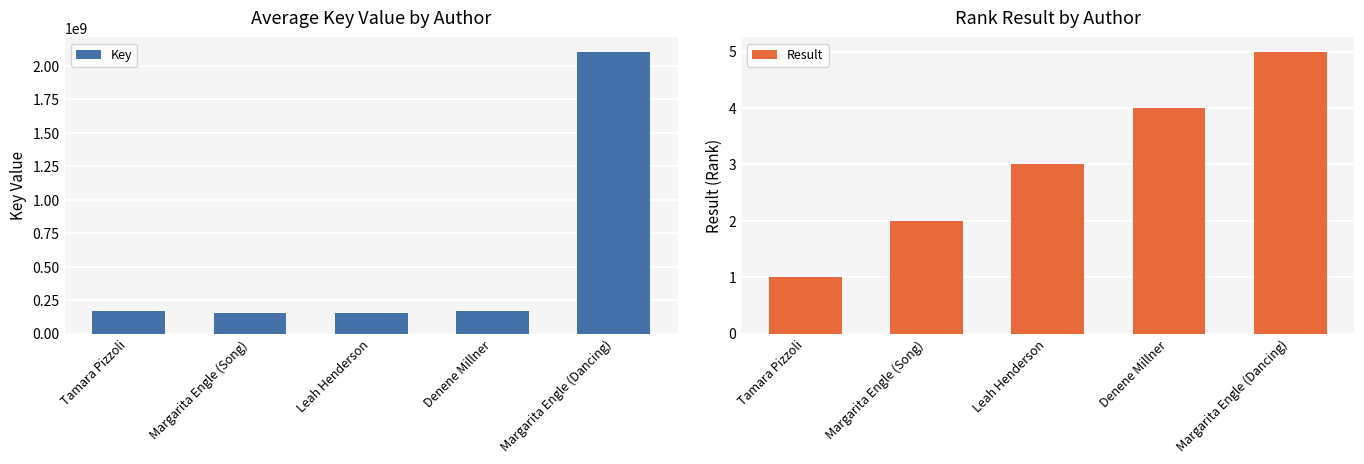

Are the bars grouped side by side (vs. stacked)?

Yes